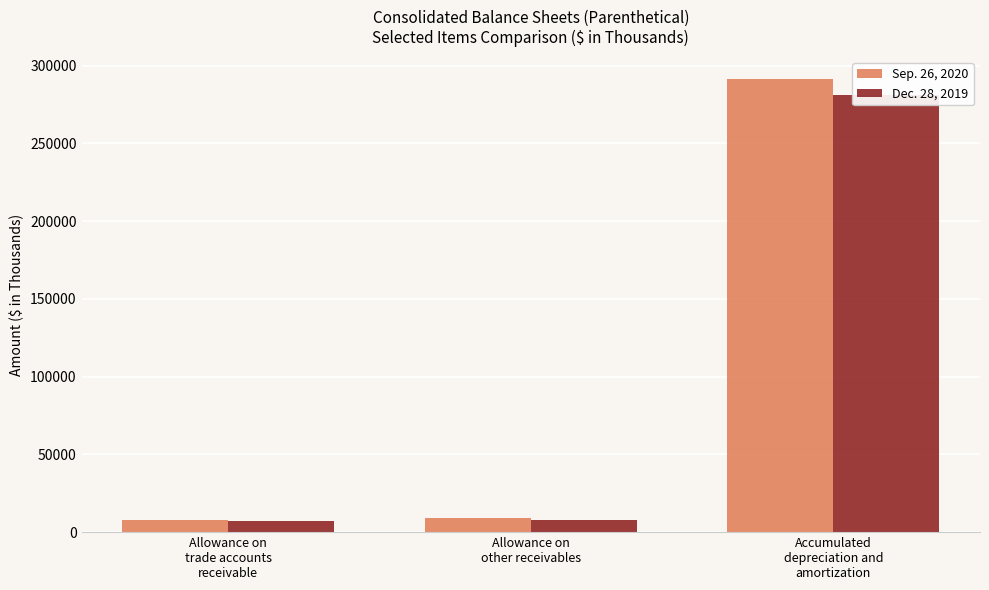

Rank the series by their maximum value, from lowest to highest.

Dec. 28, 2019, Sep. 26, 2020